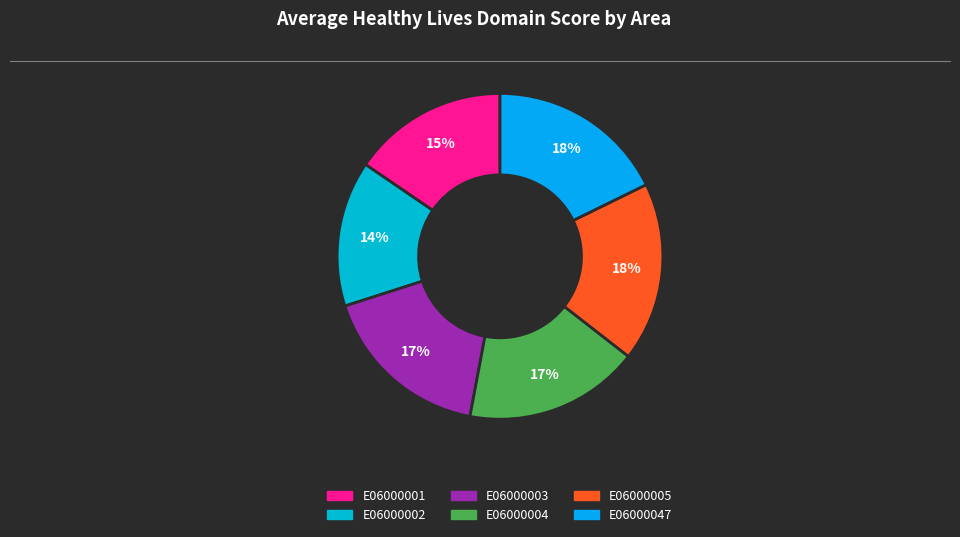

The E06000047 slice represents 29% of the pie. True or false?

False